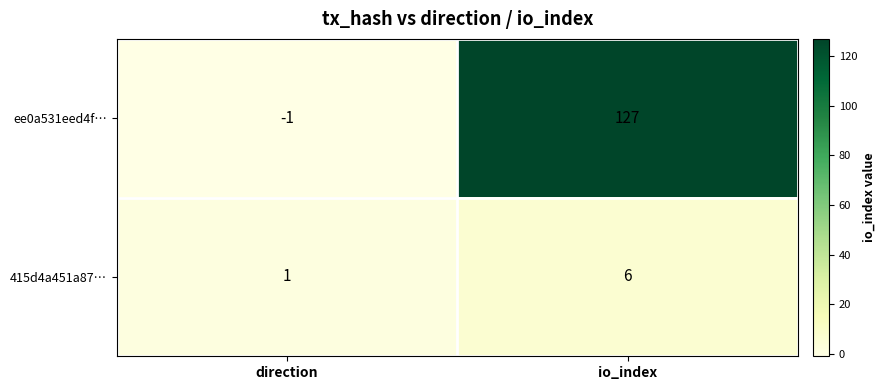

Where is 415d4a451a87… nearest to the value 3?

direction